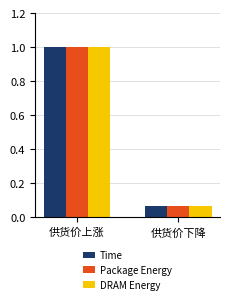

Does the chart contain stacked bars?

No